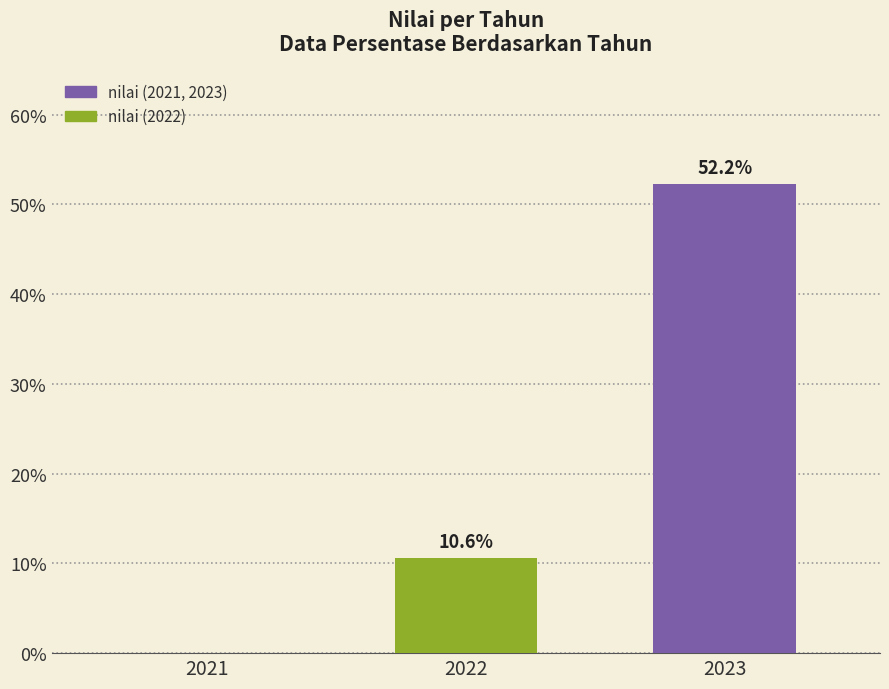

What is the change in value from 2022 to 2023?

+41.6